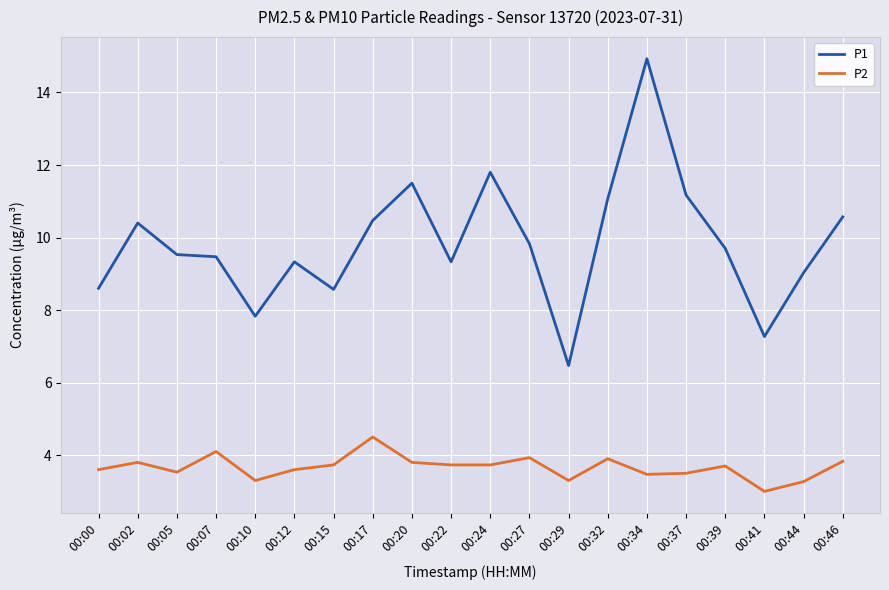

At which label does P1 first exceed 9?

00:02